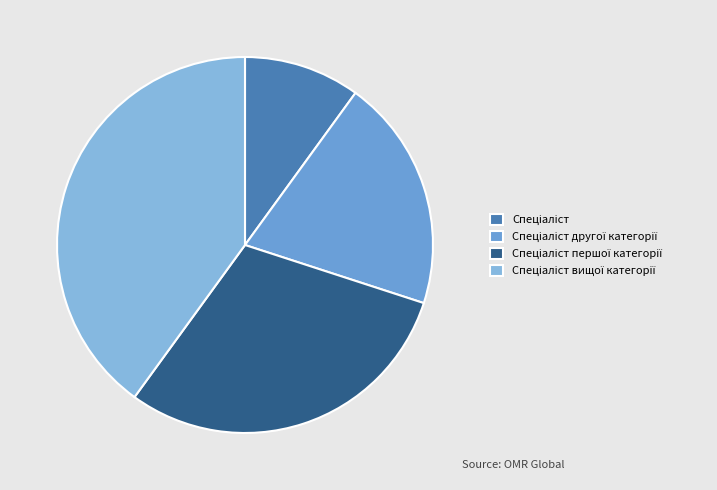

How many segments does this pie chart have?

4